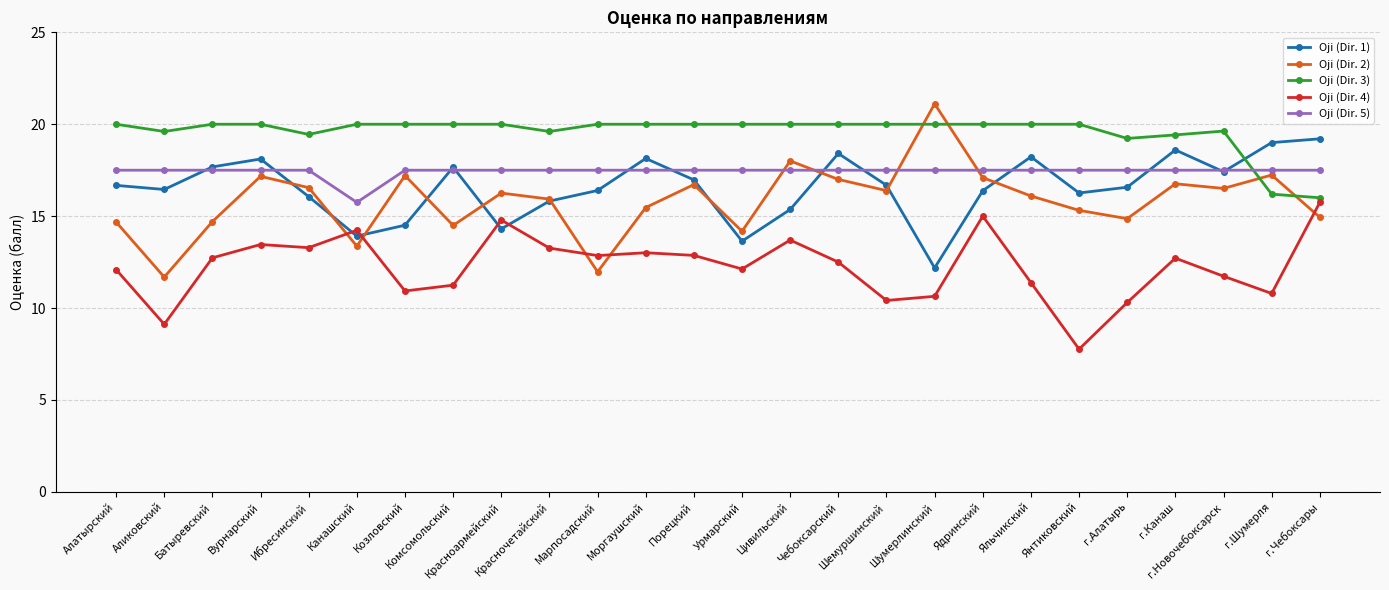

Is the value of Oji (Dir. 3) at Аликовский greater than the value of Oji (Dir. 1) at г.Чебоксары?

Yes